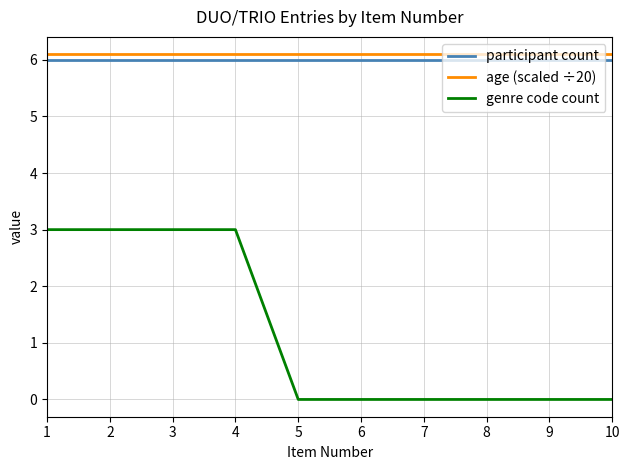

What are all the series names shown in the legend?

participant count, age (scaled ÷20), genre code count